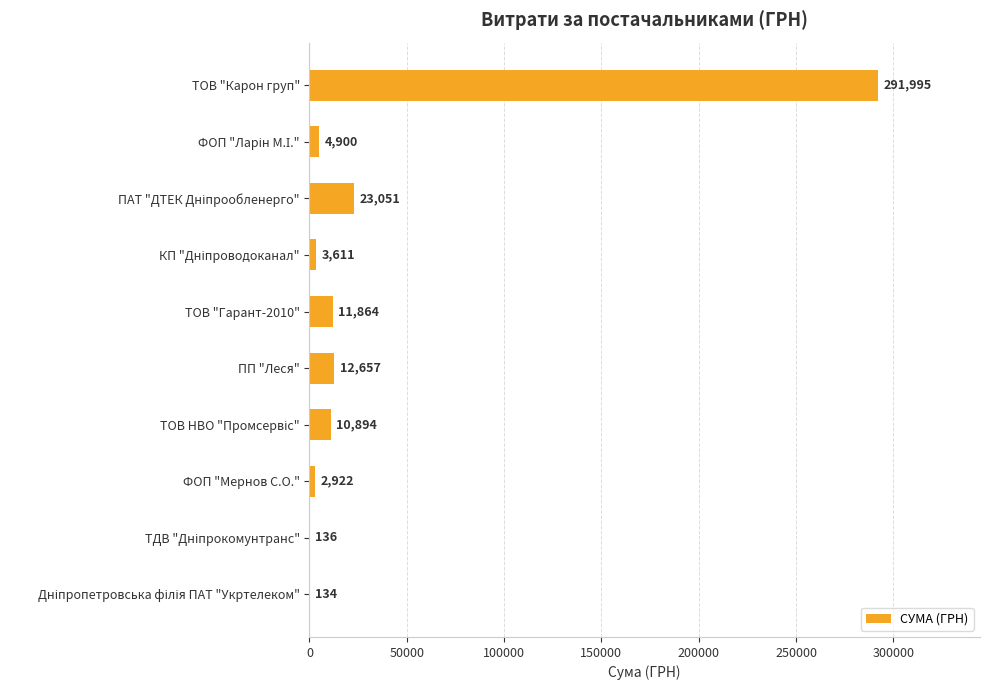

Is it true that the value at ФОП "Мернов С.О." is 2922.3?

True